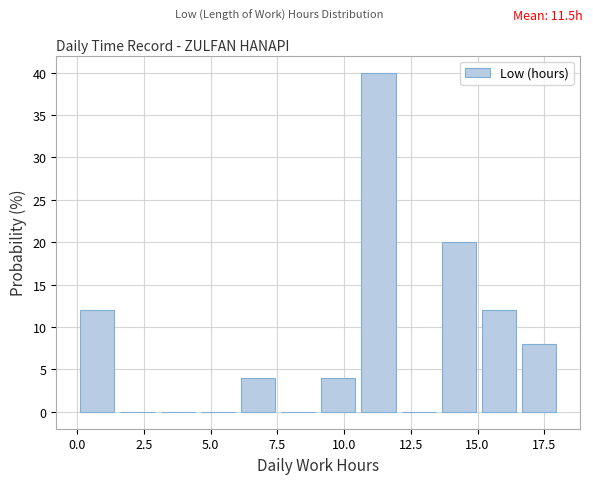

Read against the x-axis, roughly where is the centre of the tallest bar?

11.5